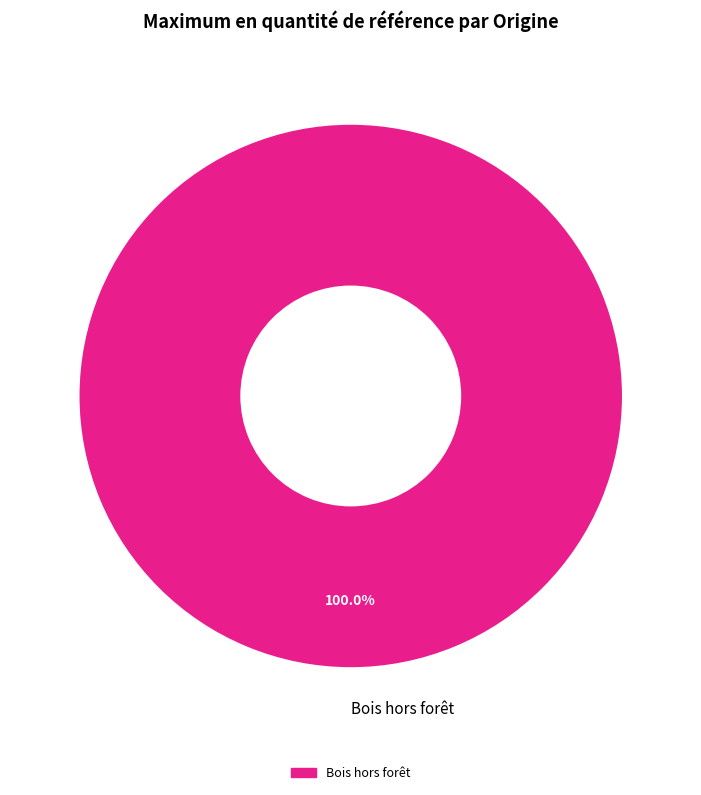

What is the majority slice?

Bois hors forêt